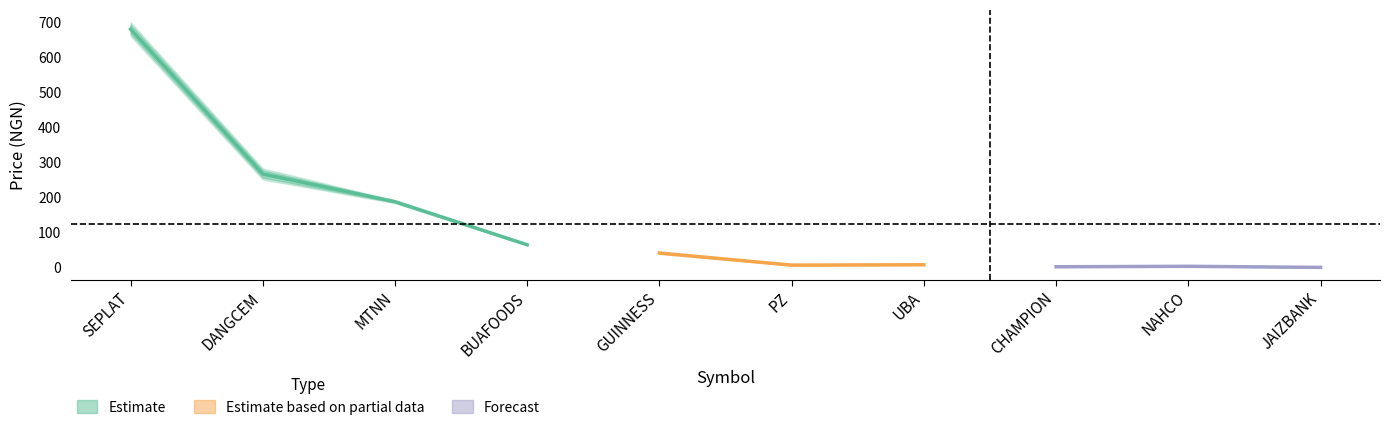

What is the value of the OPEN point at the 3rd from the left?

186.0